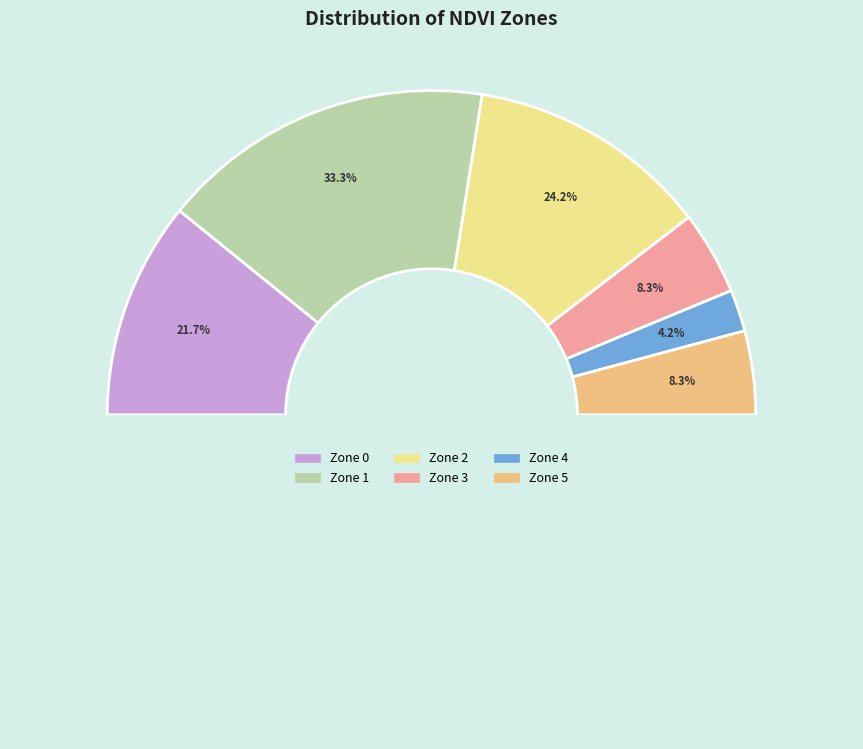

The Zone 3 slice represents 1% of the pie. True or false?

False